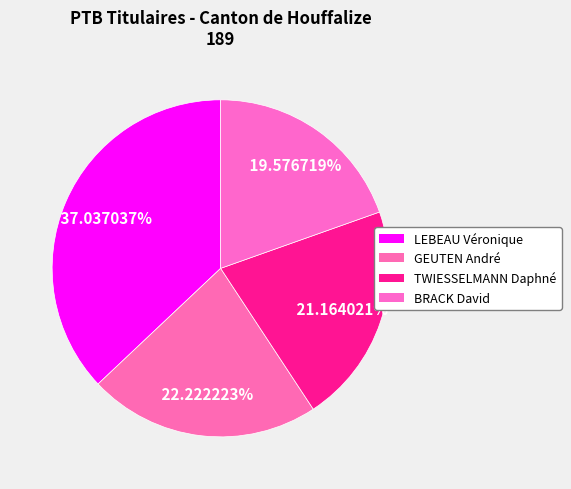

The BRACK David slice represents 20% of the pie. True or false?

True